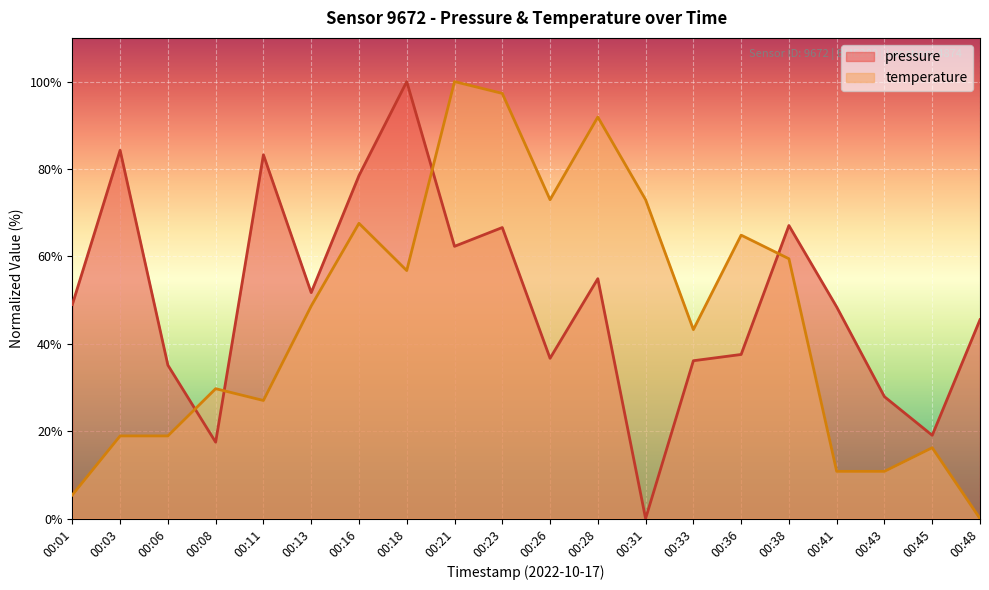

How many values in the pressure series are below 48?

9